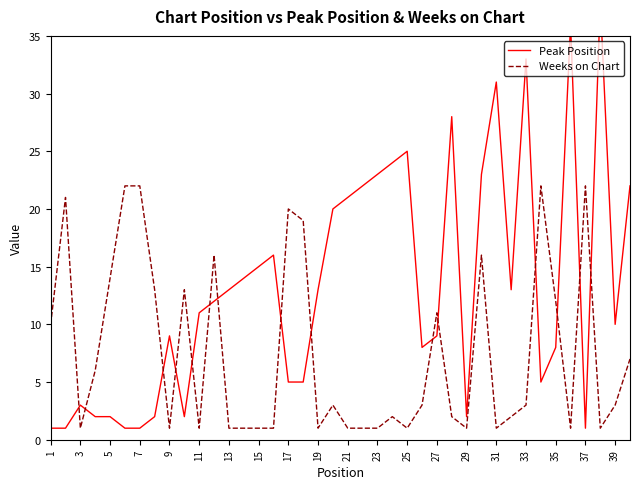

What is the sum of all Peak Position values?

530